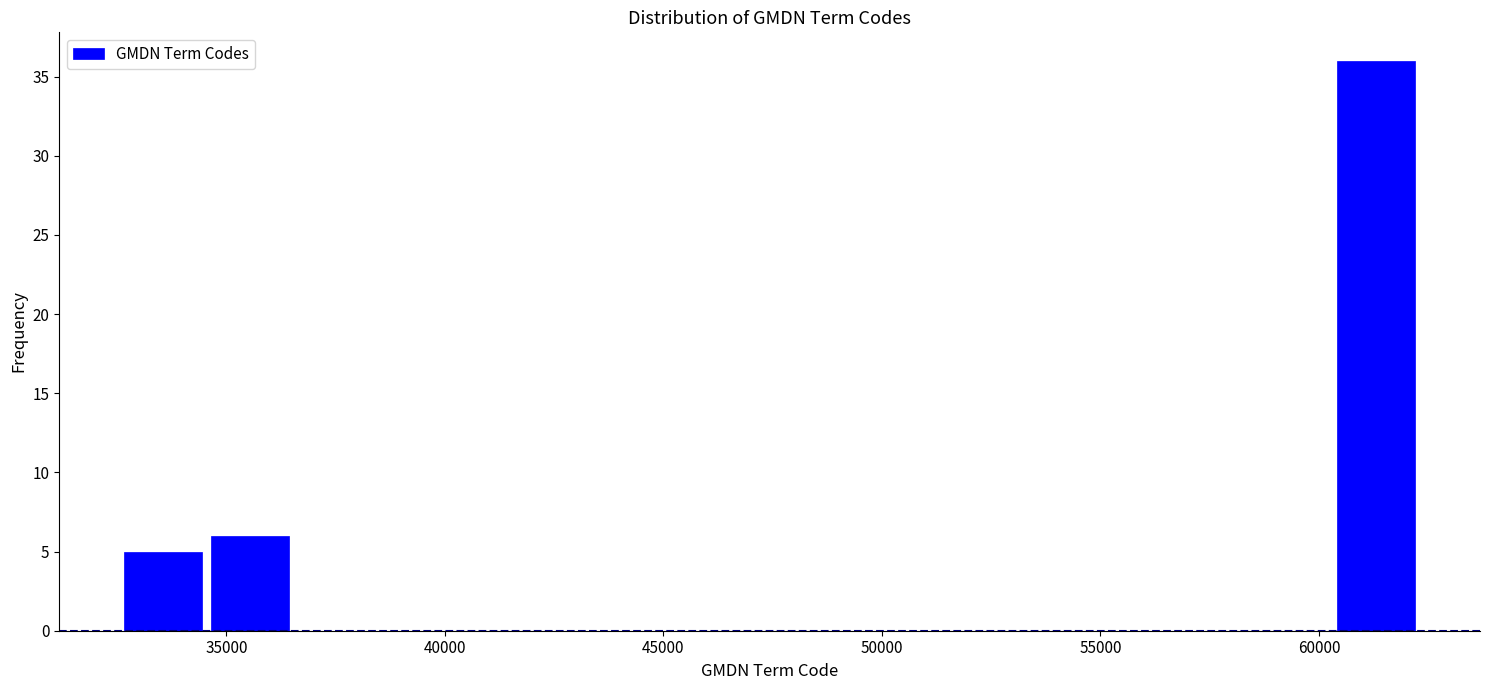

Read against the x-axis, roughly where is the centre of the tallest bar?

61500